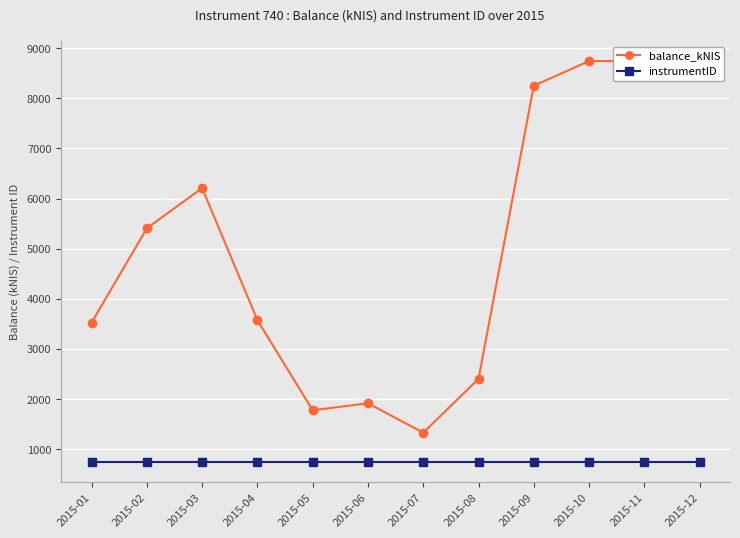

True or false: instrumentID and balance_kNIS cross at least once.

False